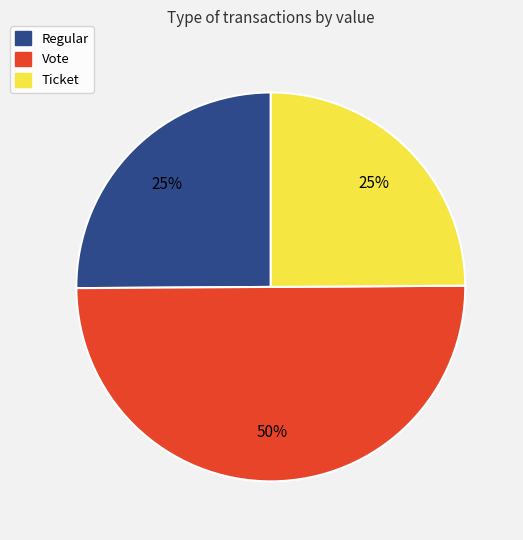

True or false: Vote accounts for 11% of the total.

False